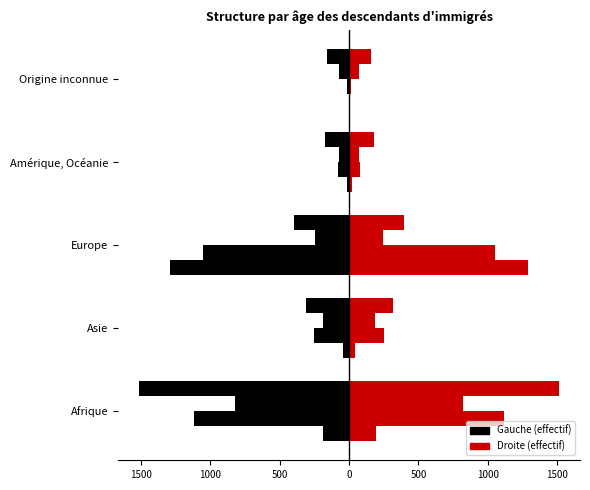

True or false: 25 à 54 ans has a value of -1561 at Afrique.

False